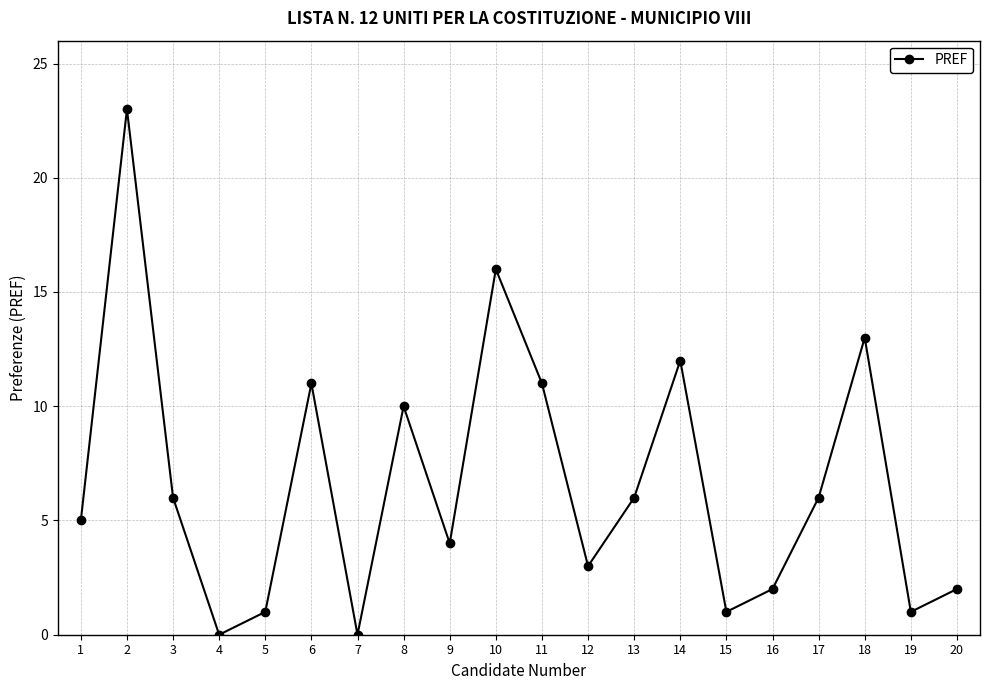

What is the difference between the values at 9 and 12?

1